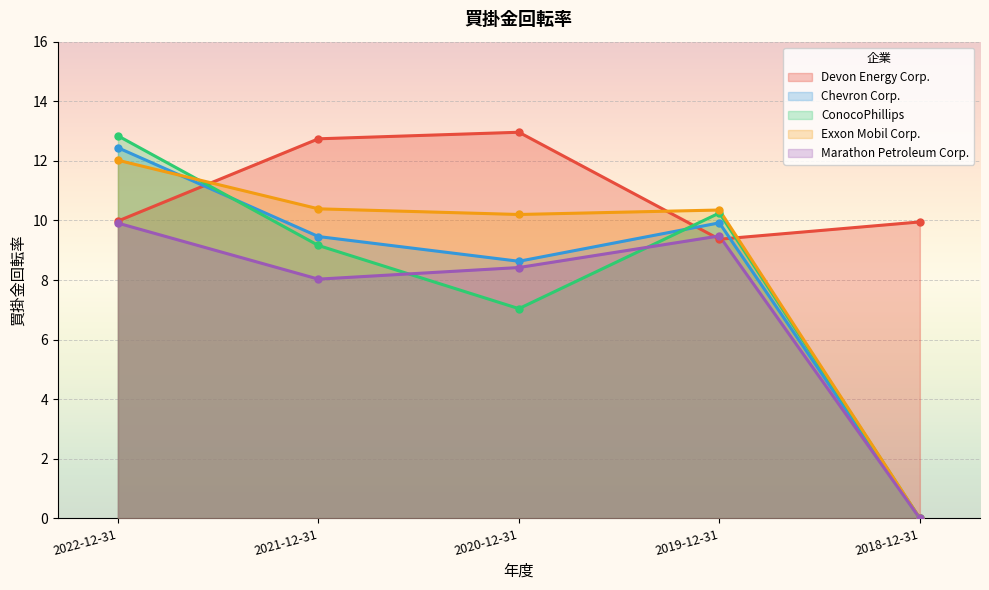

How many data points in Chevron Corp. are above 9?

3